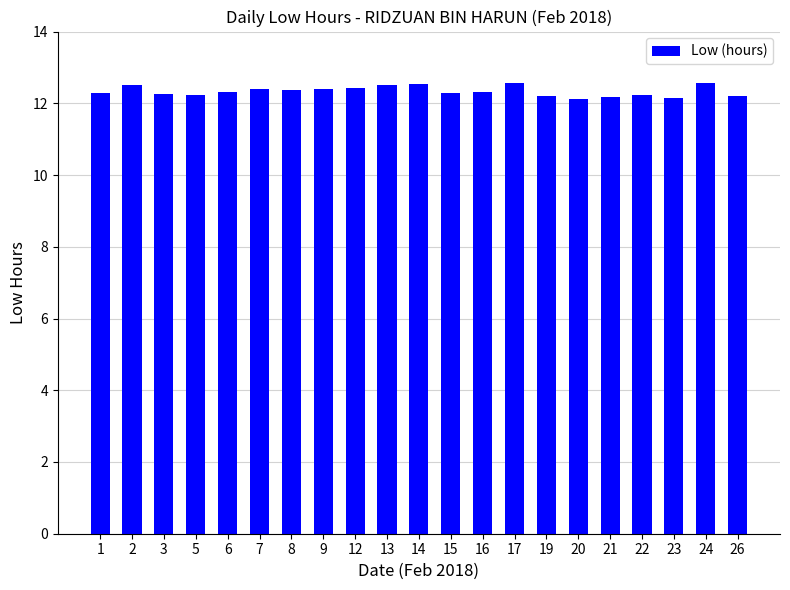

What is the greatest value displayed?

12.6